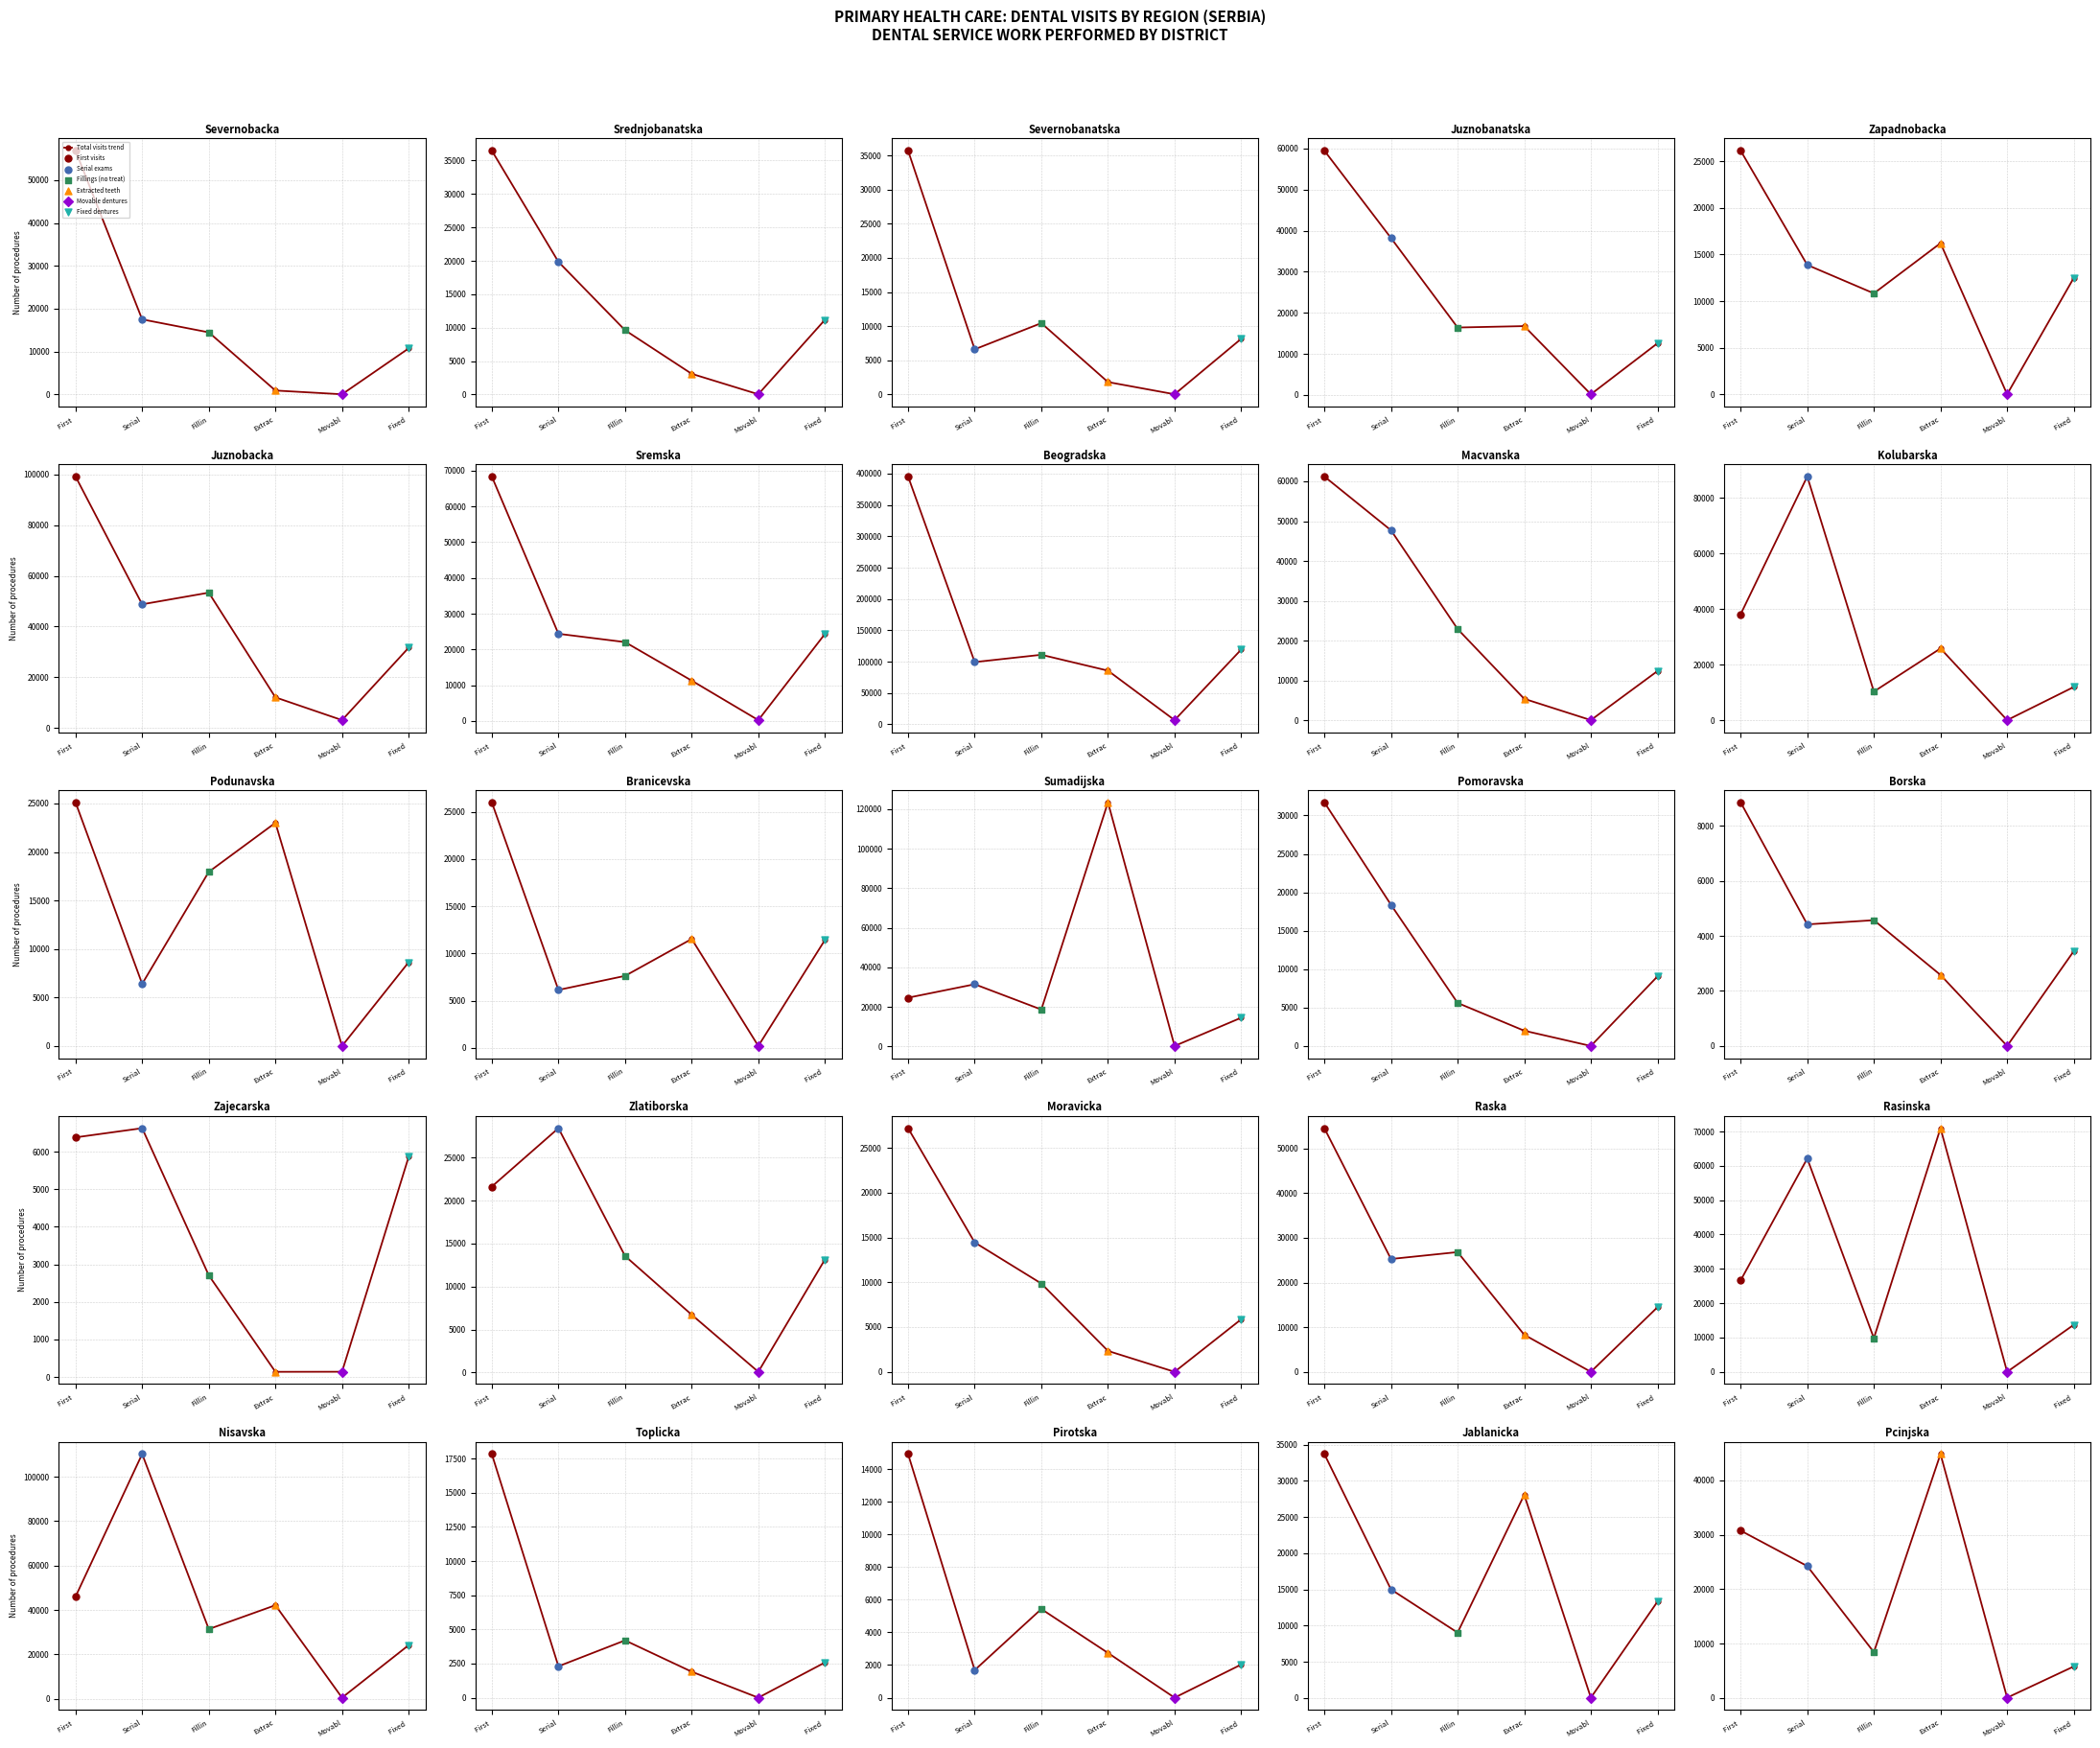

Which has a higher value, Serial or Fillin?

Serial